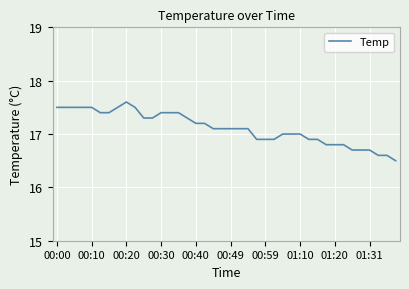

What is the difference between the maximum and minimum values?

1.1